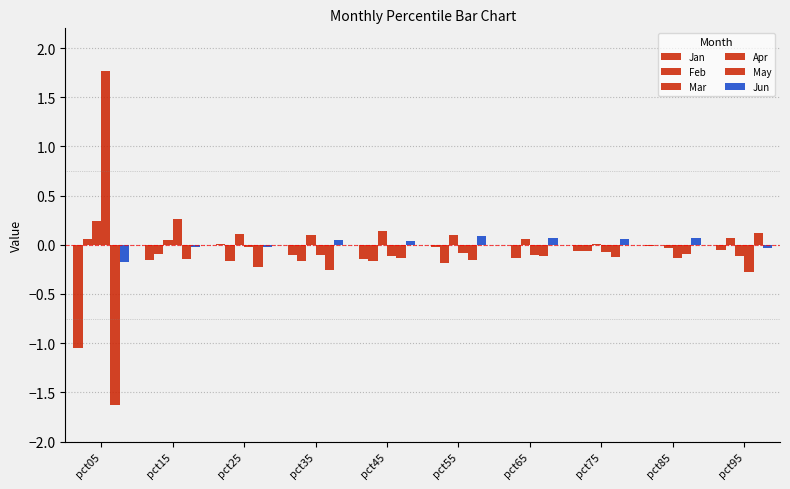

At pct25, list the series in order from smallest to largest.

May, Feb, Apr, Jun, Jan, Mar